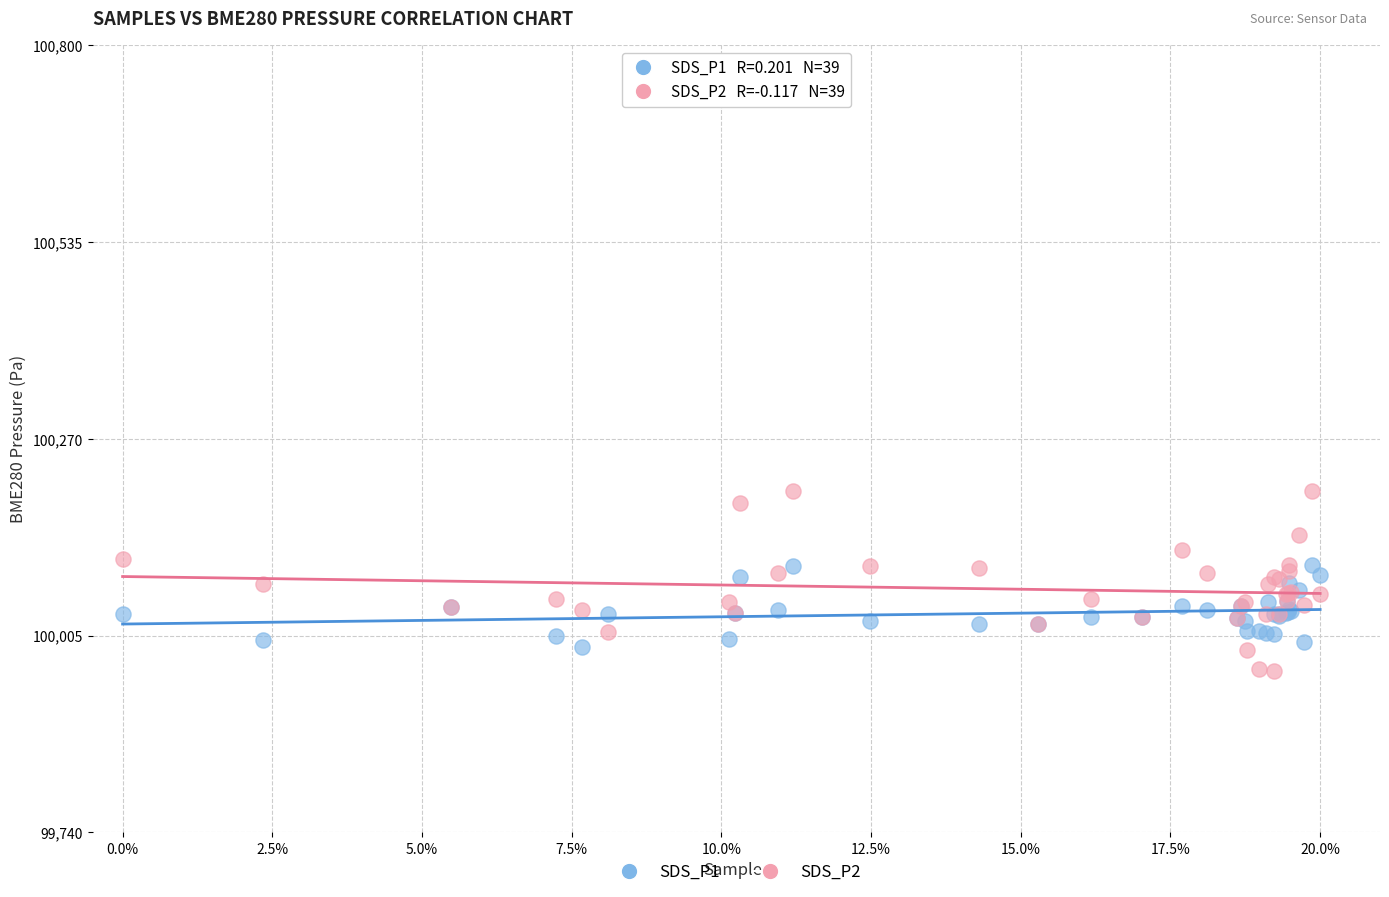

Which series contains the highest Y value?

SDS_P2